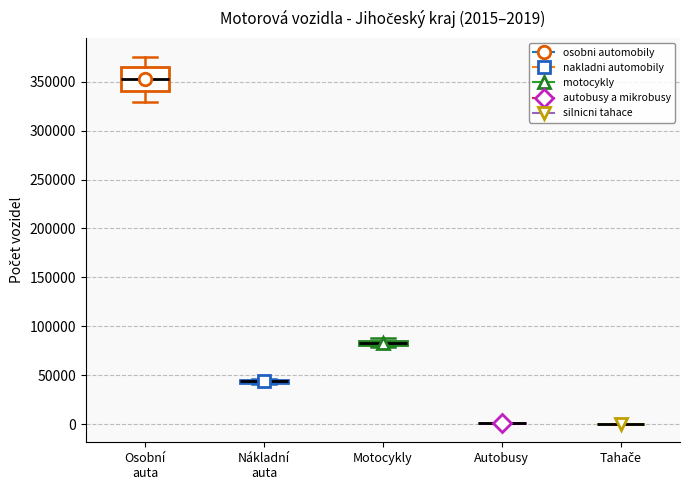

Comparing the boxes themselves (not the whiskers), which one is the tallest?

Osobní auta